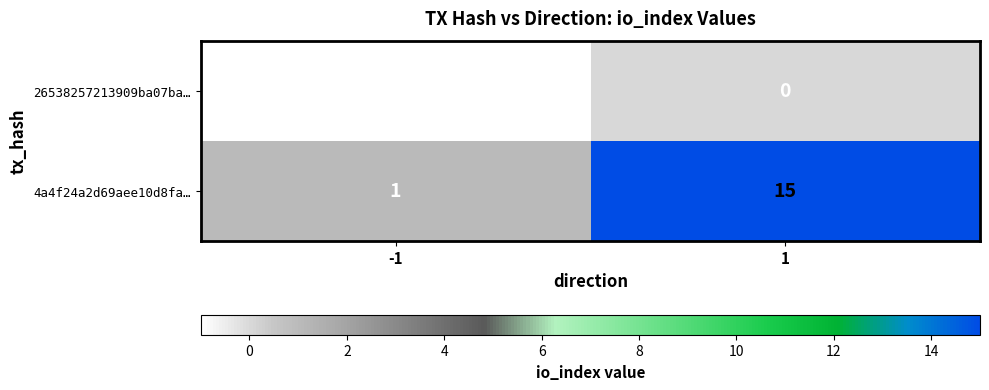

Rank the series at -1 from highest to lowest value.

4a4f24a2d69aee10d8fa…, 26538257213909ba07ba…